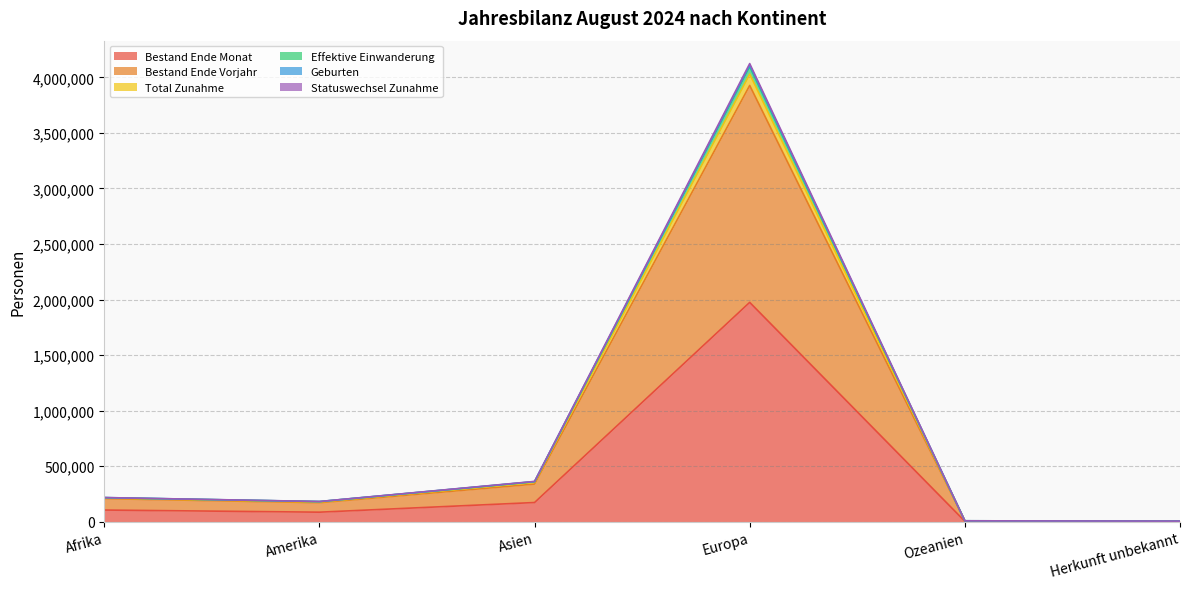

Reading left to right, transcribe all the data shown in this chart.

Bestand Ende Monat: Afrika=105014	Amerika=85848	Asien=172740	Europa=1974485	Ozeanien=3853	Herkunft unbekannt=2628
Bestand Ende Vorjahr: Afrika=207678	Amerika=171175	Asien=338995	Europa=3927039	Ozeanien=7702	Herkunft unbekannt=5196
Total Zunahme: Afrika=217492	Amerika=181990	Asien=362788	Europa=4123968	Ozeanien=8376	Herkunft unbekannt=5411
Effektive Einwanderung: Afrika=216341	Amerika=181148	Asien=360204	Europa=4097107	Ozeanien=8327	Herkunft unbekannt=5388
Geburten: Afrika=213378	Amerika=176813	Asien=353974	Europa=4029047	Ozeanien=8045	Herkunft unbekannt=5344
Statuswechsel Zunahme: Afrika=217273	Amerika=181442	Asien=361321	Europa=4108891	Ozeanien=8341	Herkunft unbekannt=5407